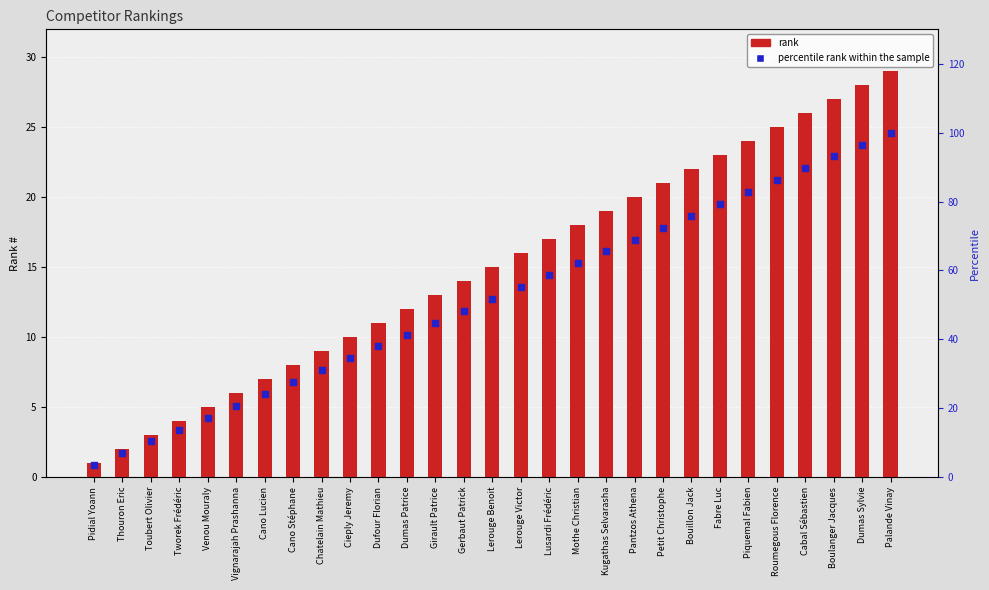

Which series reaches the minimum Y coordinate?

rank